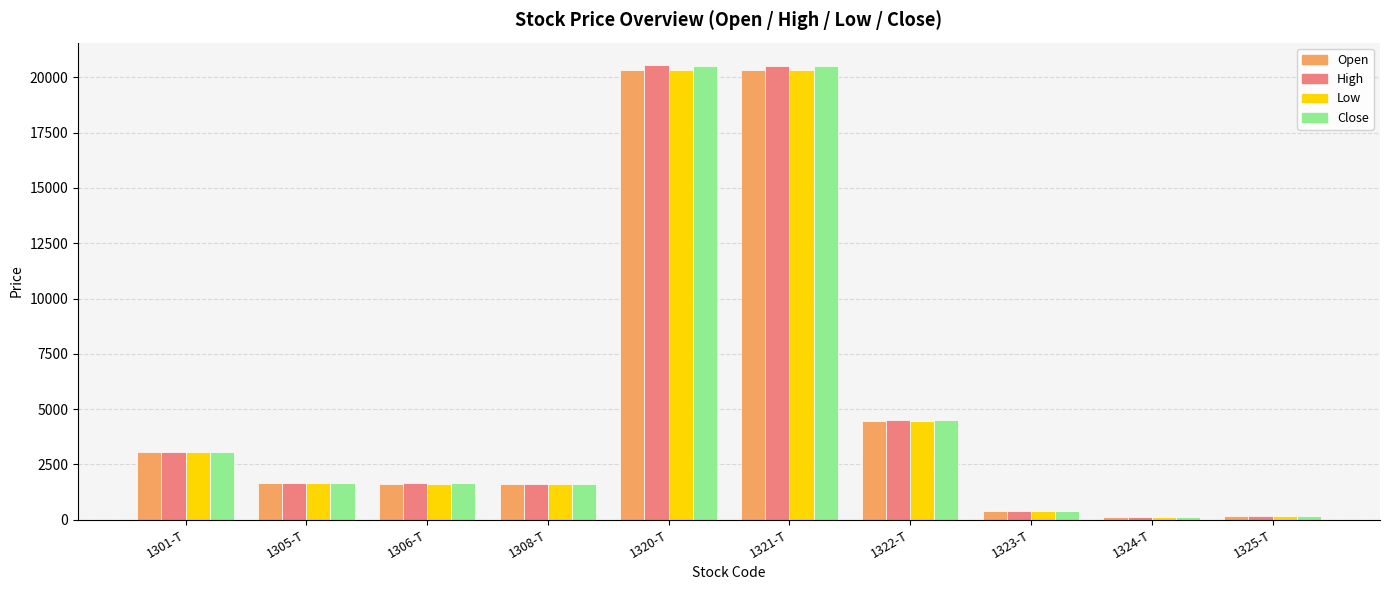

What is the difference between the Low values at 1308-T and 1320-T?

18720